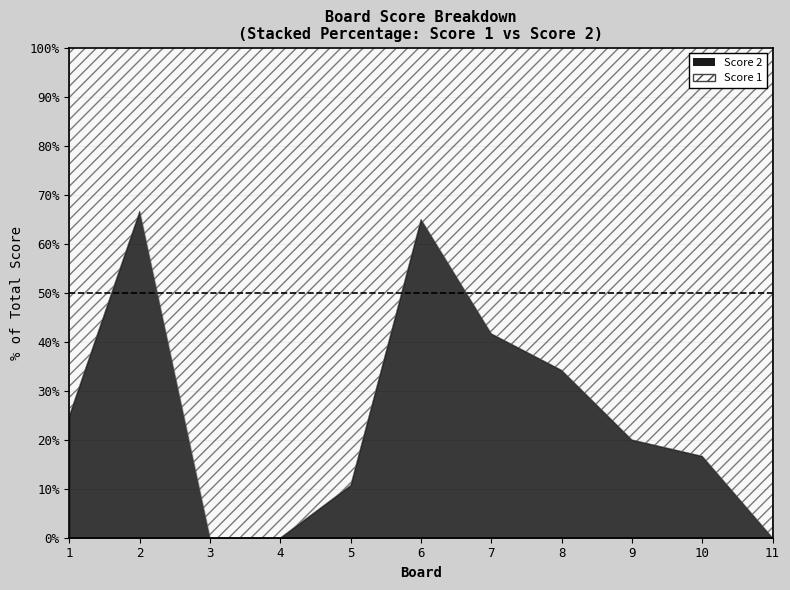

What are all the series names shown in the legend?

Score 1, Score 2